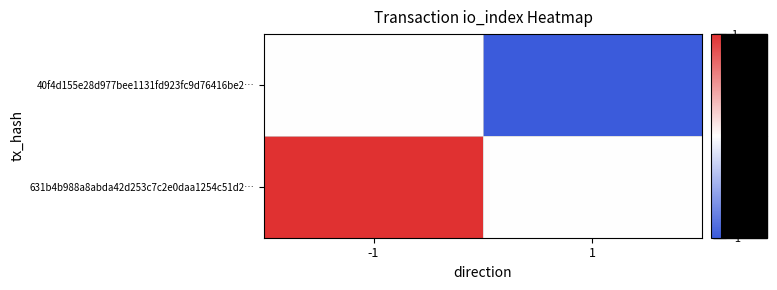

Rank the series by their maximum value, from lowest to highest.

40f4d155e28d977bee1131fd923fc9d76416be2…, 631b4b988a8abda42d253c7c2e0daa1254c51d2…